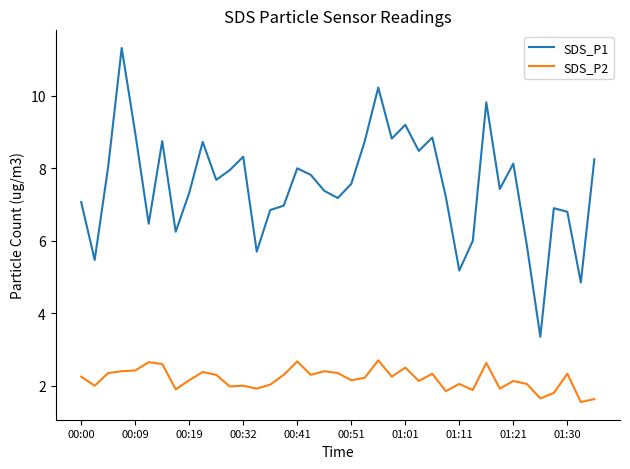

What is the lowest value of the SDS_P2 series?

1.6